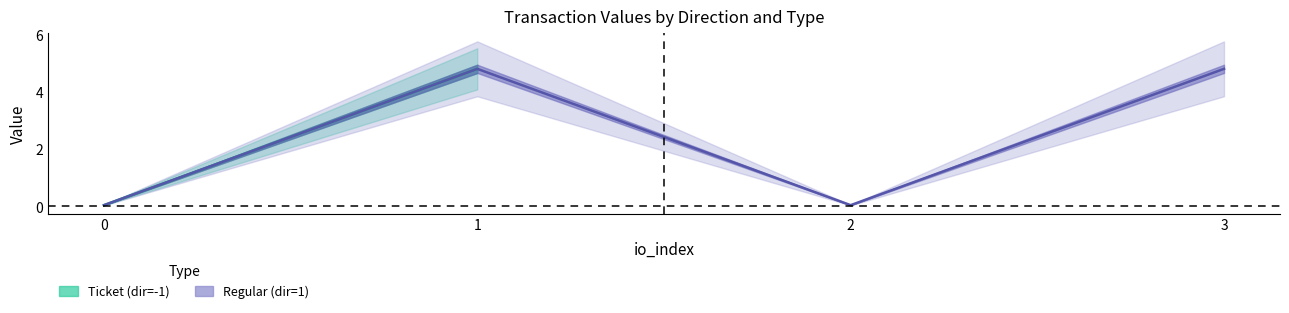

Reading left to right, transcribe all the data shown in this chart.

Ticket_io_index: 0=0.0	1=1.0	2=0.0	3=1.0
Ticket_value: 0=0.0	1=4.8	2=0.0	3=4.8
Regular_io_index: 0=0.0	1=1.0	2=2.0	3=3.0
Regular_value: 0=0.0	1=4.8	2=0.0	3=4.8